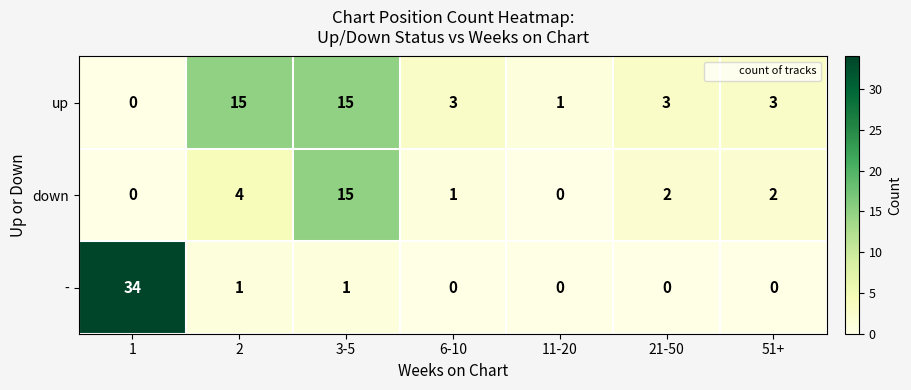

Rank the series at 6-10 from lowest to highest value.

-, down, up